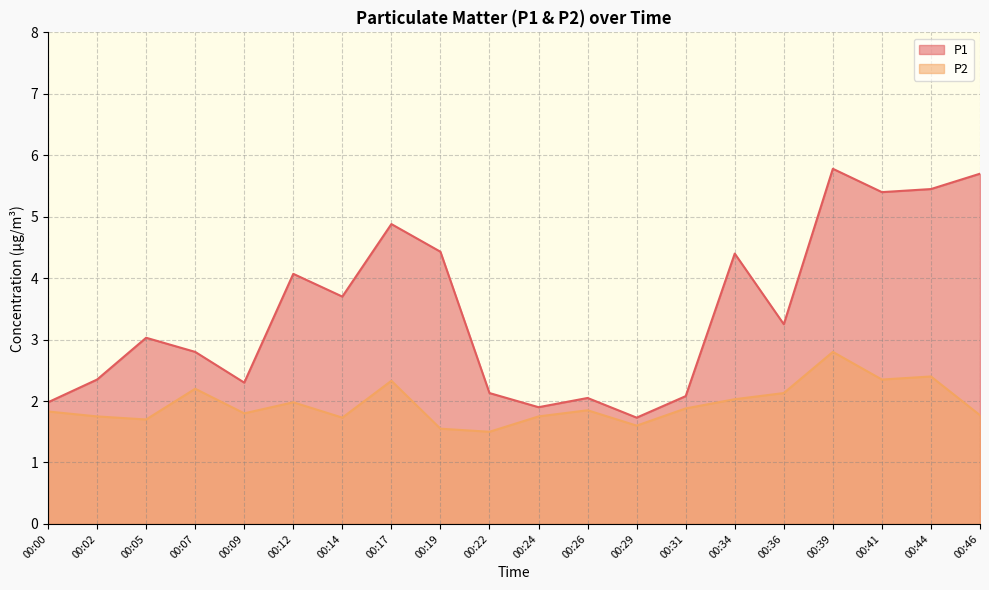

What is the minimum value for P2?

1.5